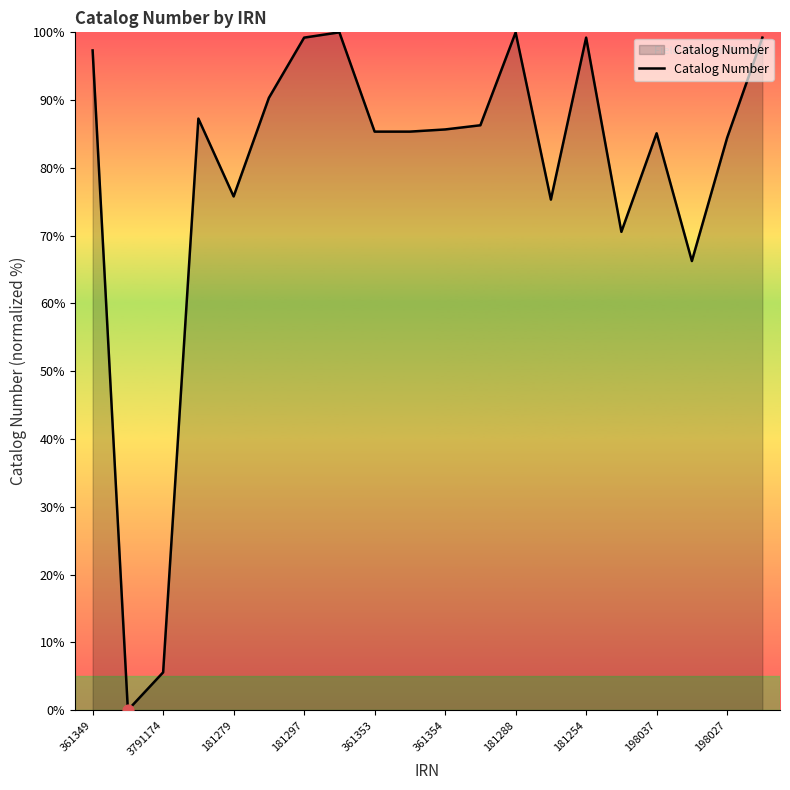

What is the maximum value shown in the chart?

100.0